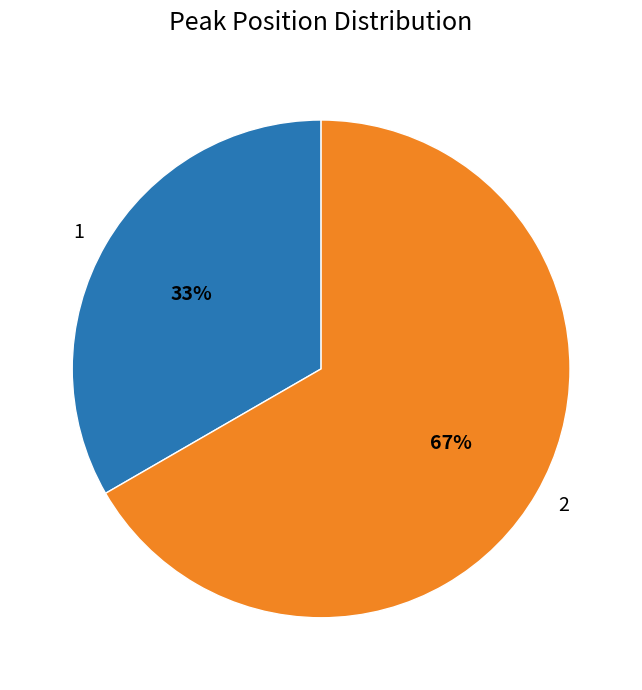

The 2 slice represents 52% of the pie. True or false?

False